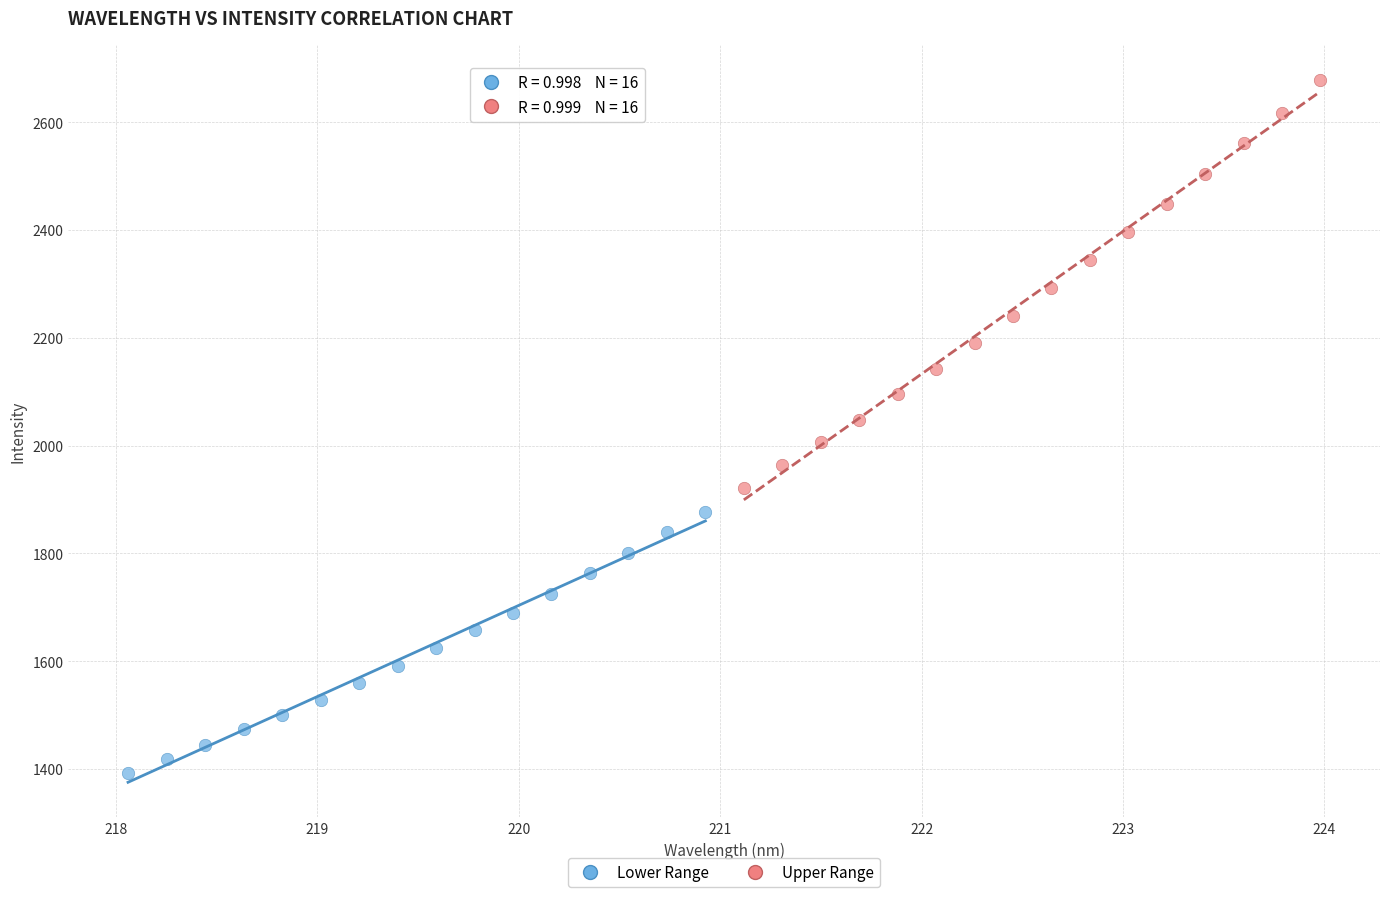

Which series reaches the minimum Y coordinate?

Lower Range